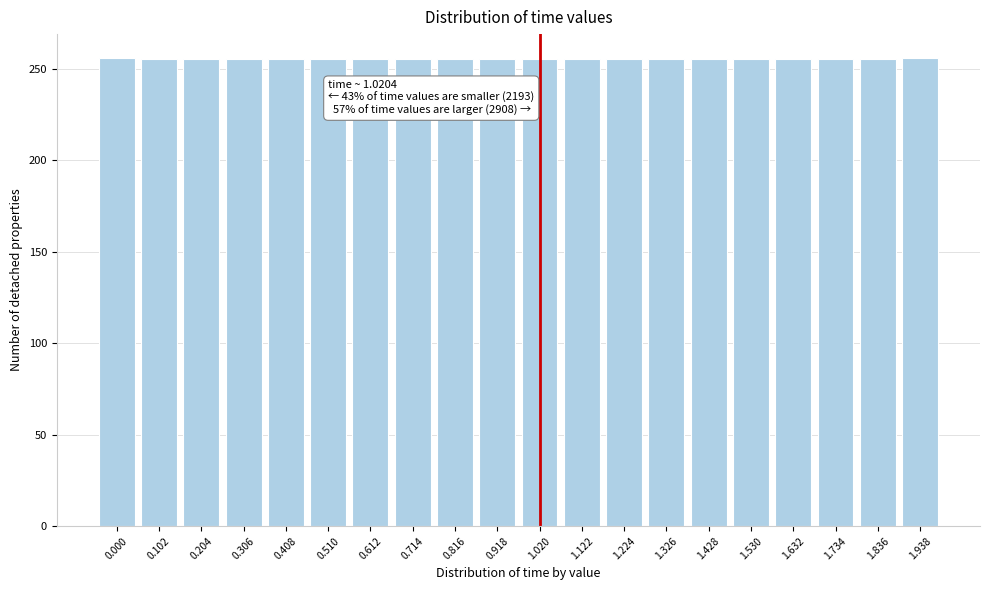

What position from the right is 1.122?

9